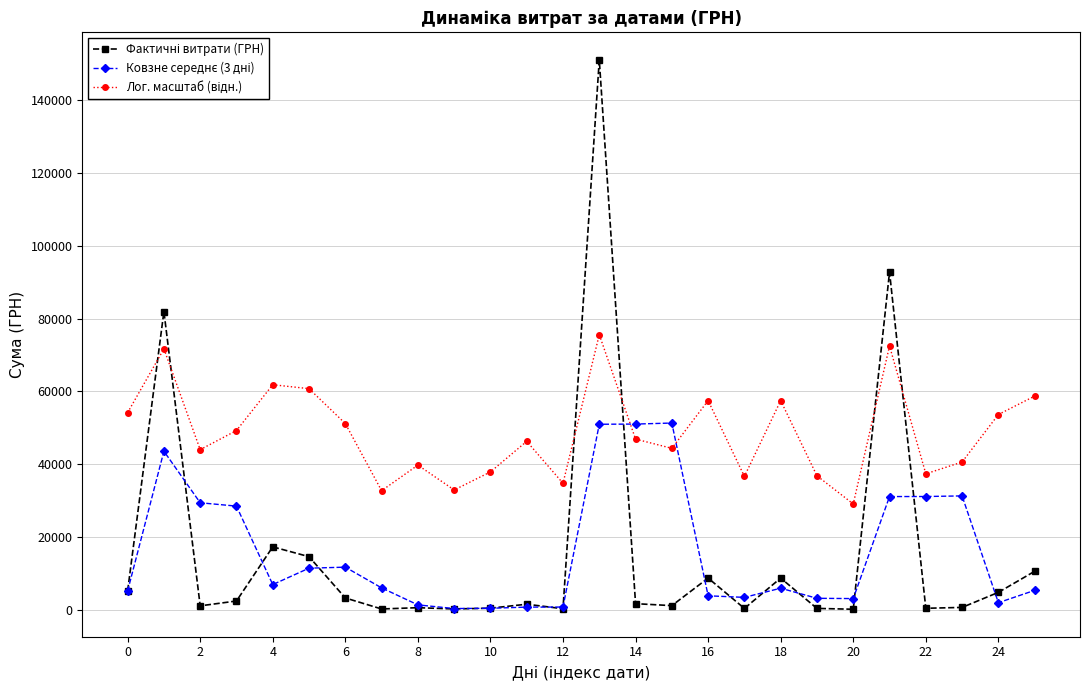

What is the value of the Лог. масштаб (відн.) point at the 7th from the left?

51137.9